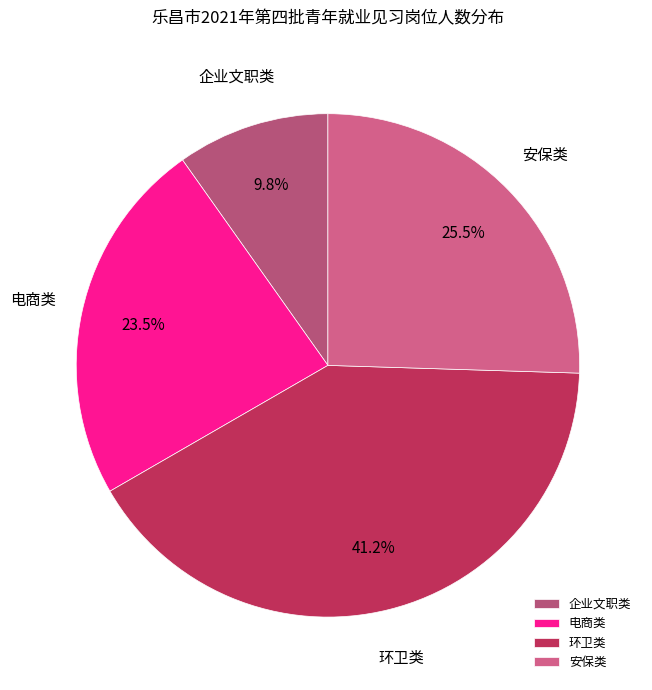

Rank the categories by value from highest to lowest.

环卫类, 安保类, 电商类, 企业文职类